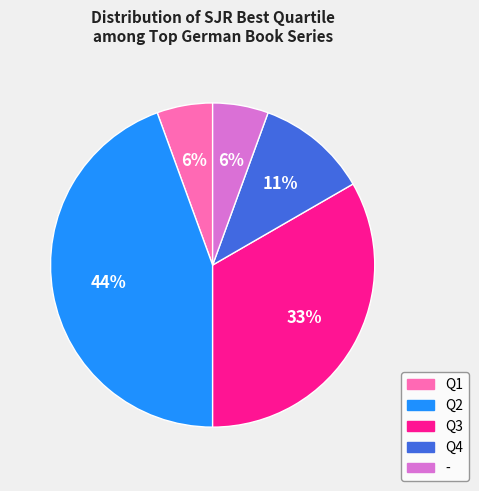

How many slices are in this pie chart?

5